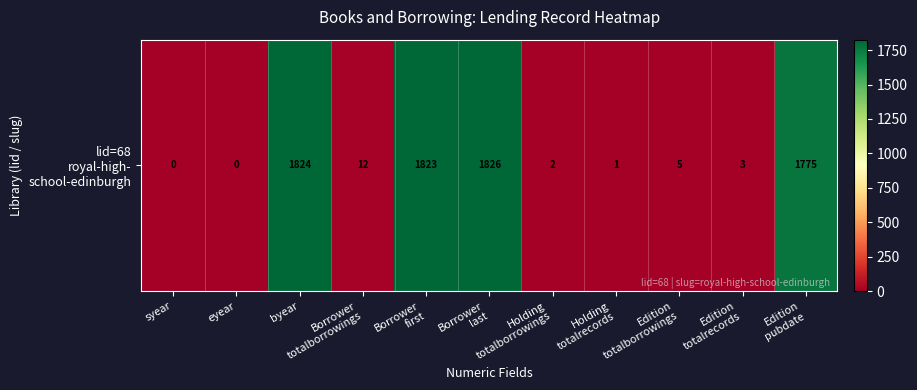

What is the average value?

661